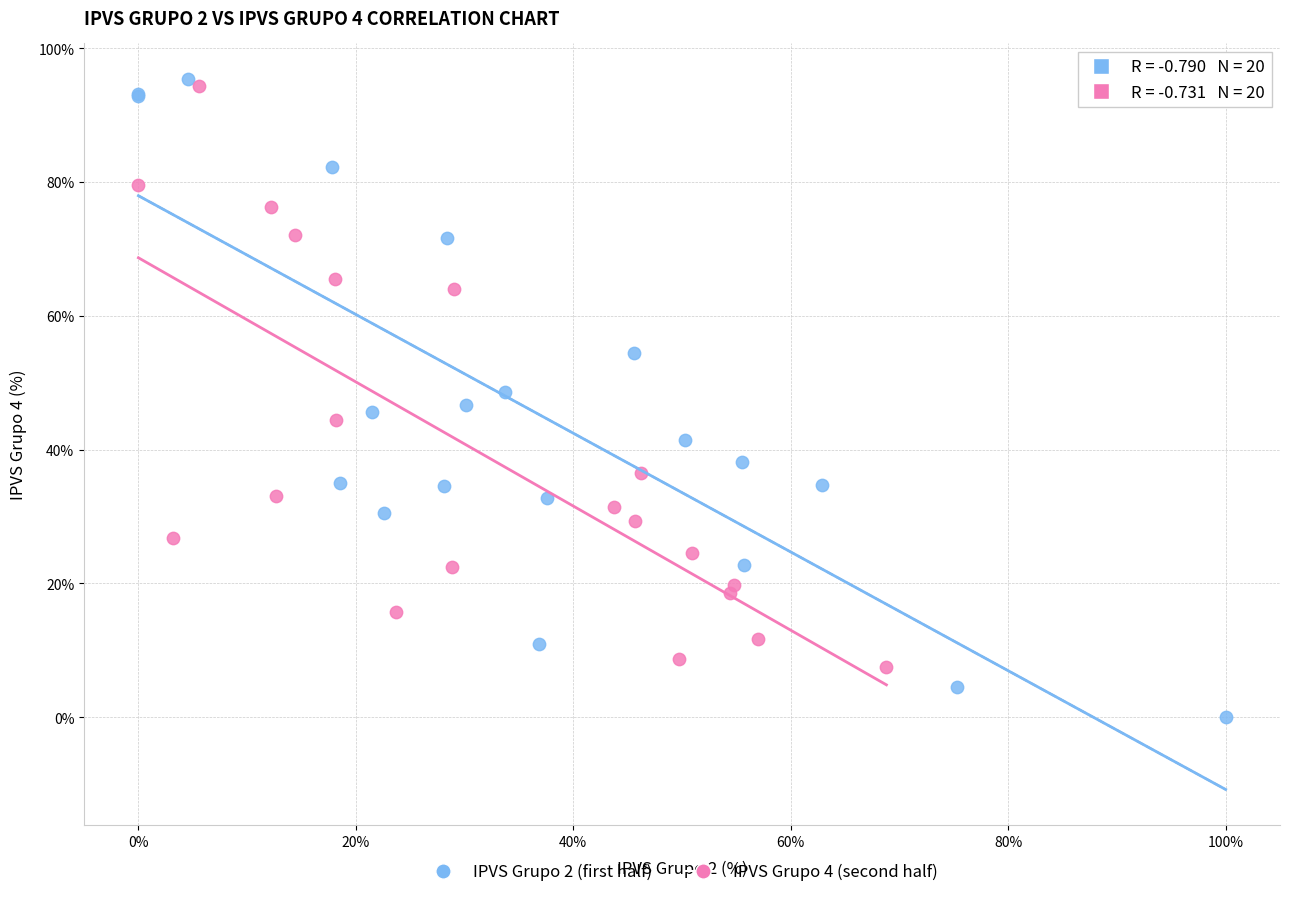

Which series reaches the minimum Y coordinate?

IPVS Grupo 2 (first half)